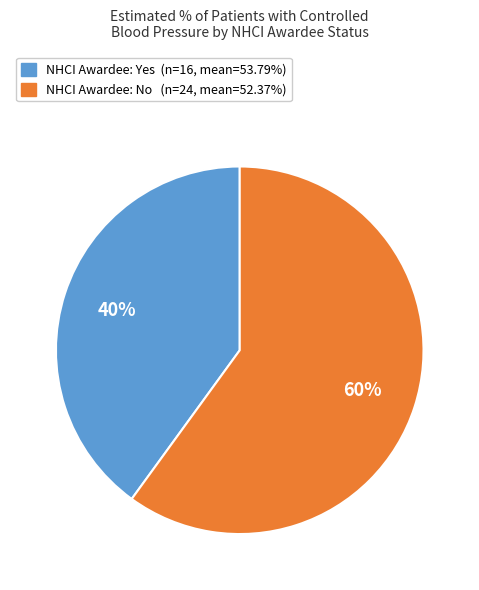

Is there any slice that represents more than half of the pie?

Yes